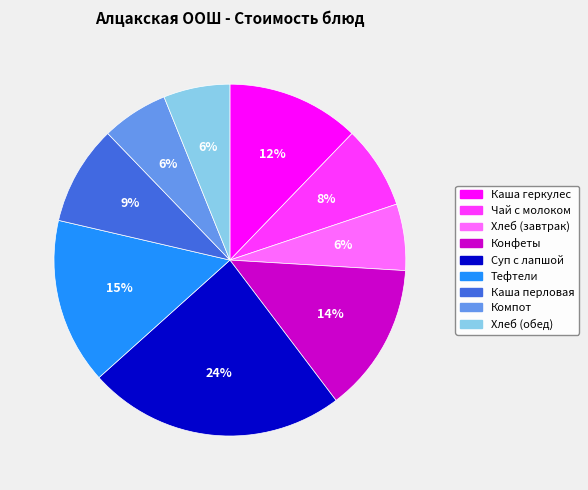

Count the number of slices in the pie.

9